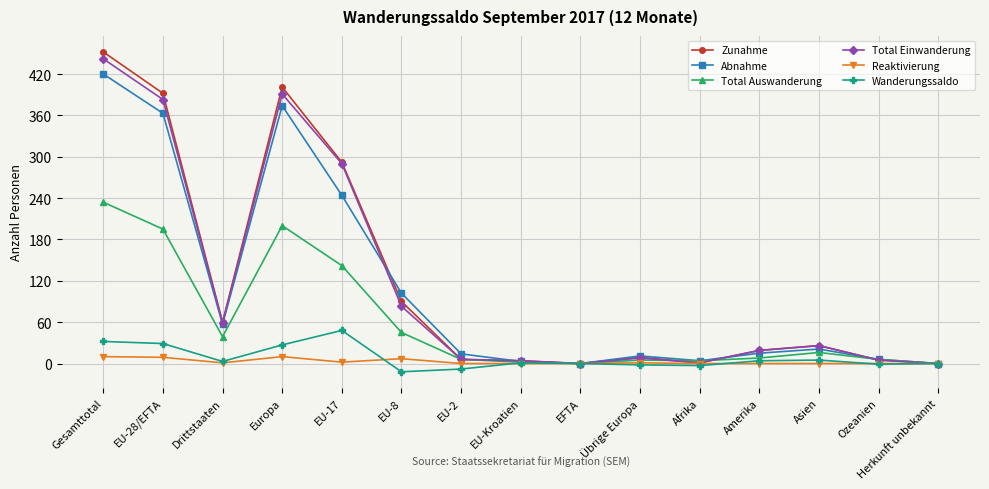

How many lines are shown in the chart?

6